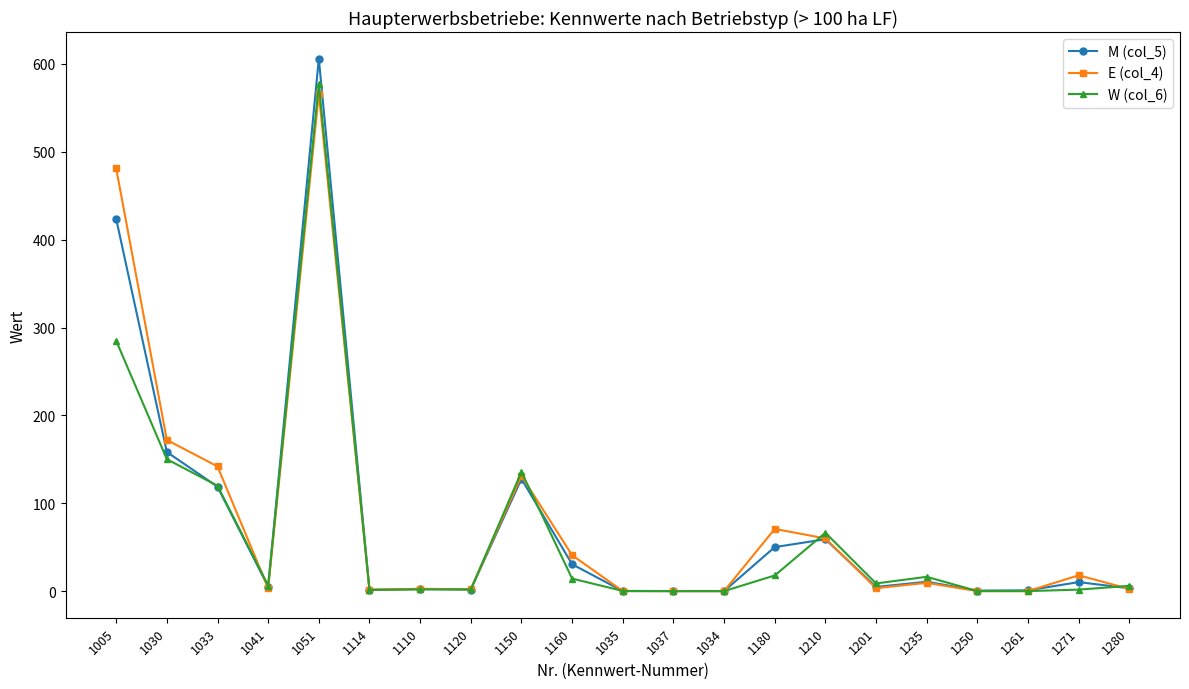

Where is the first local minimum for E (col_4)?

1041